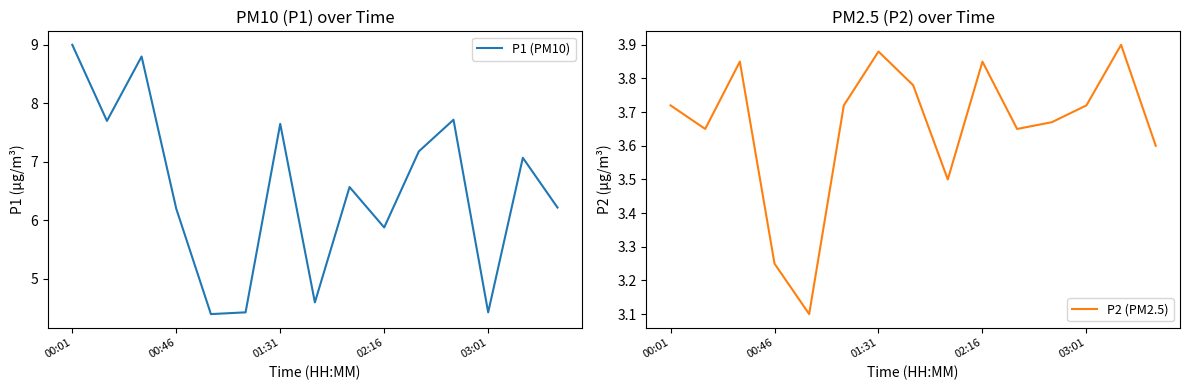

At which label is P1 (PM10) closest to 6?

02:16